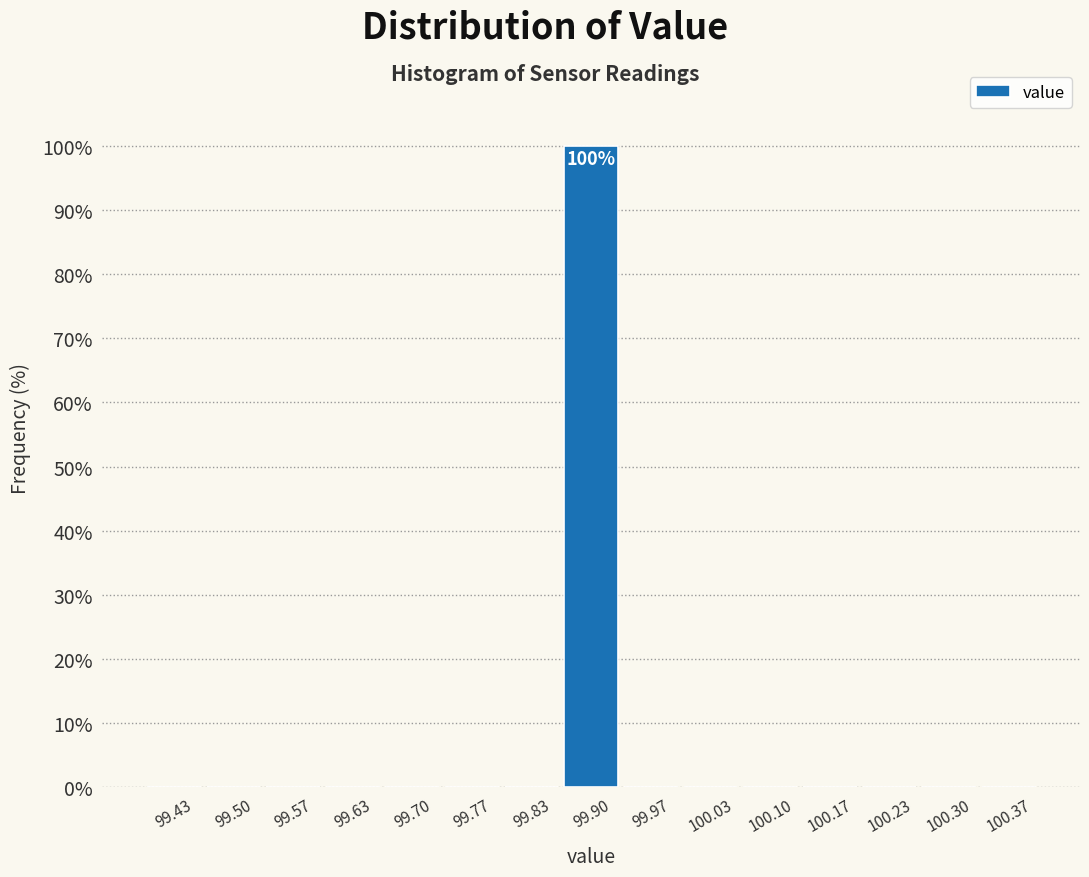

Which range on the x-axis has the tallest bar?

99.87 to 99.93